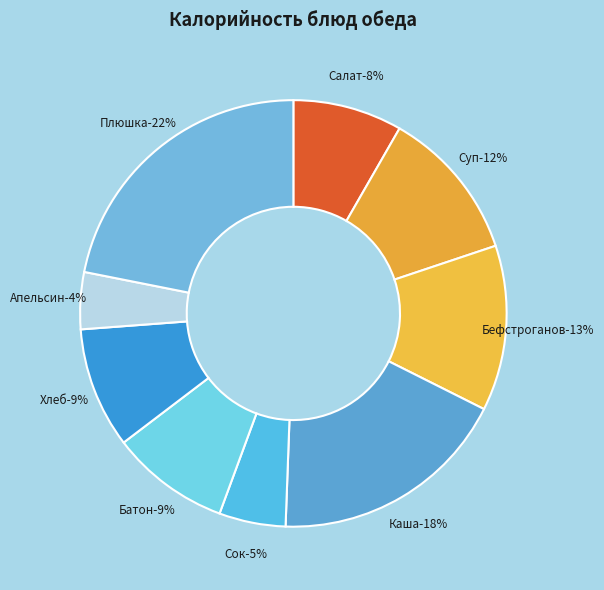

Does Сок фруктовый (персиковый) account for over 50% of the chart?

No